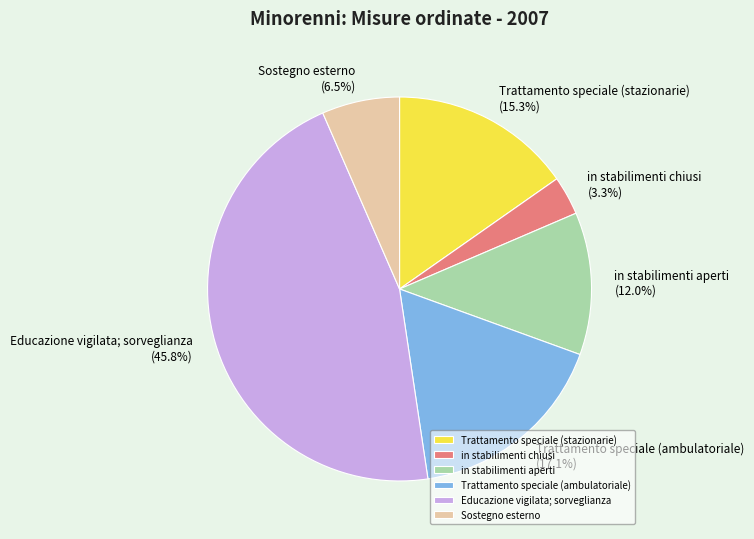

How many slices are in this pie chart?

6